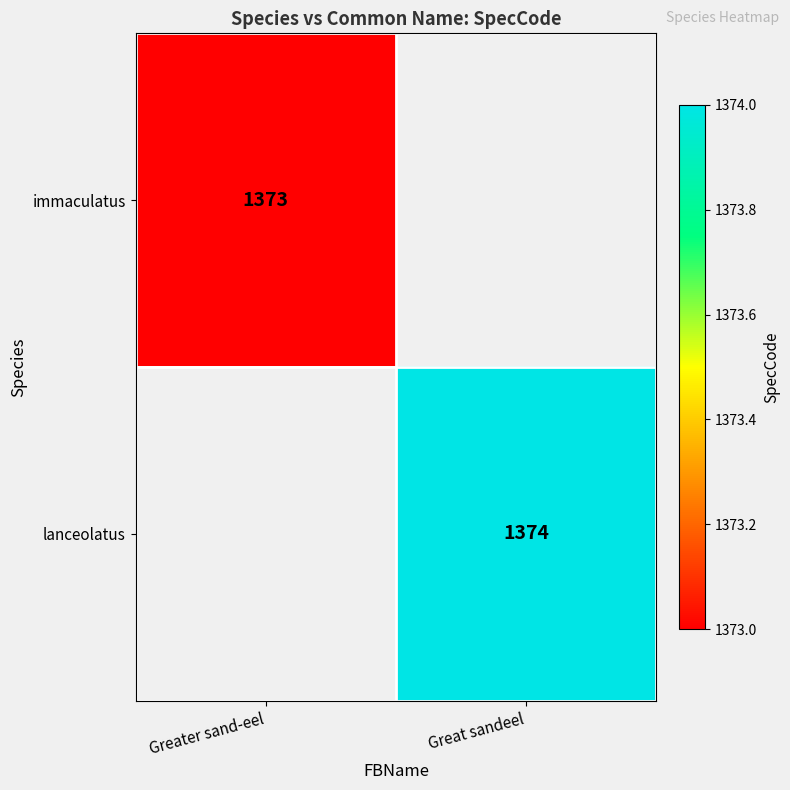

Which has a higher value, Greater sand-eel or Great sandeel?

Great sandeel